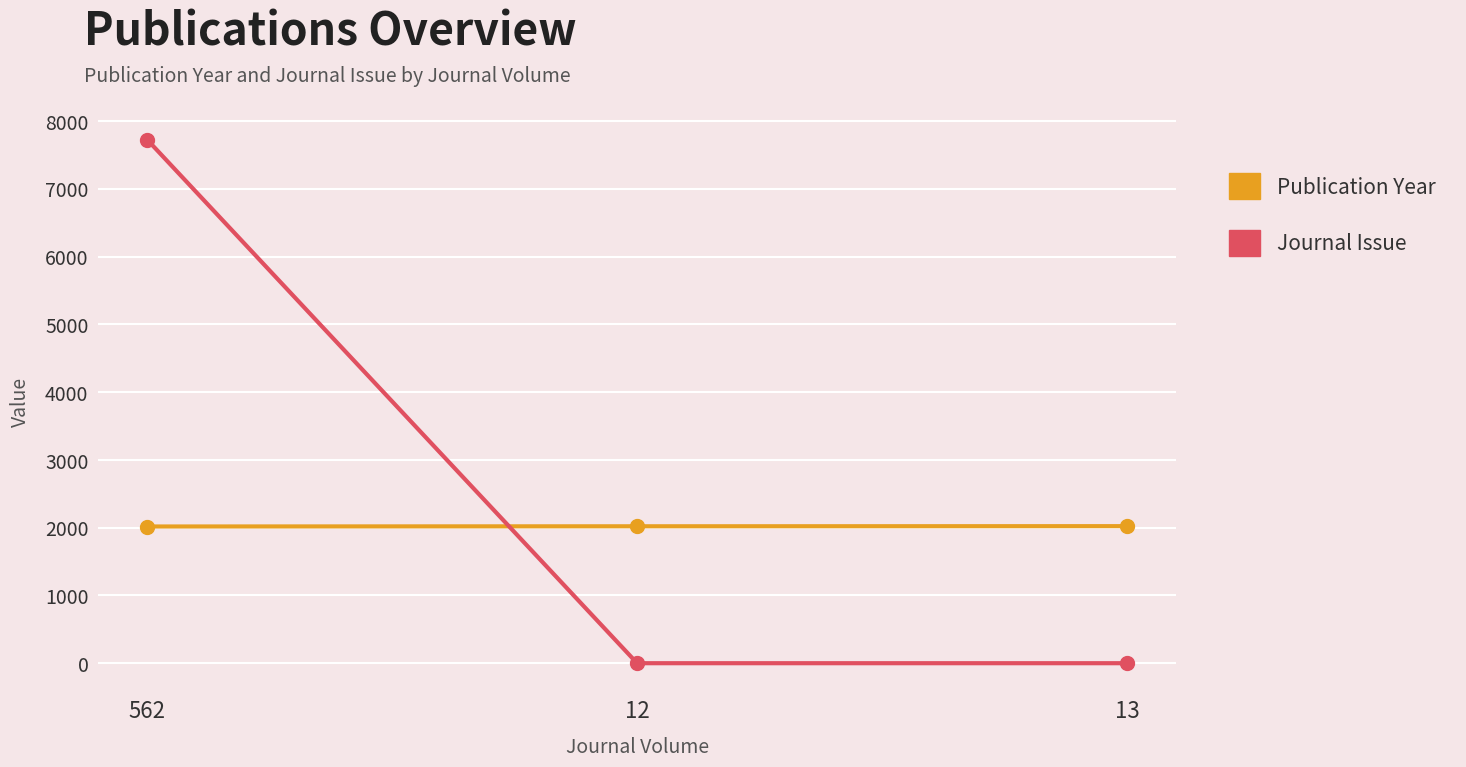

Count the Publication Year values in the range 2018 to 2023.

3